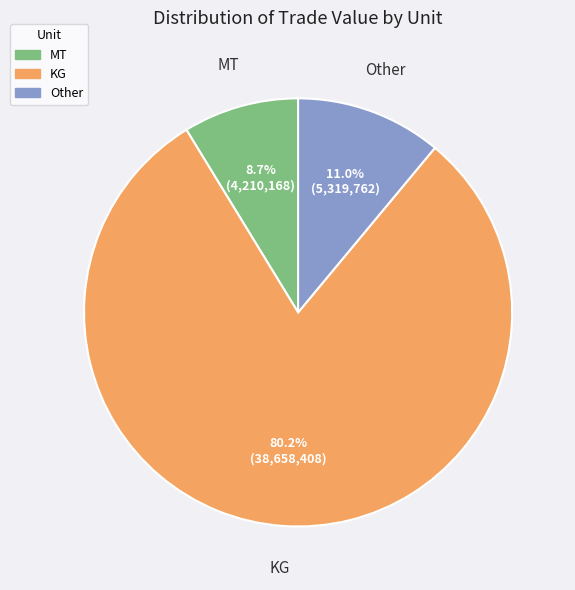

How many segments does this pie chart have?

3